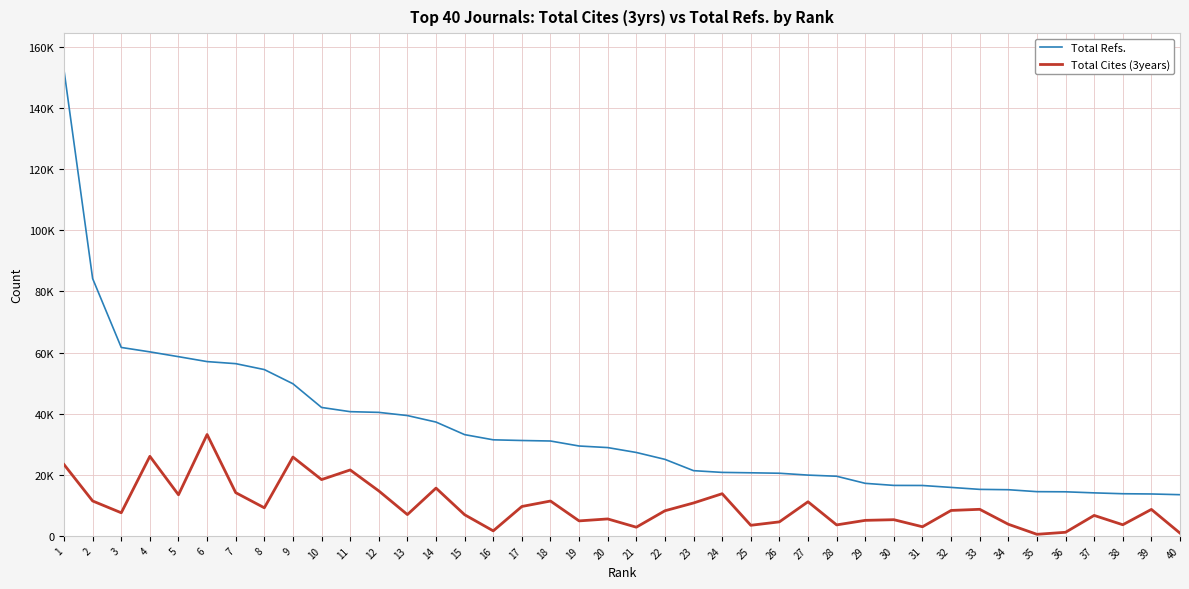

What is the lowest value of the Total Cites (3years) series?

513